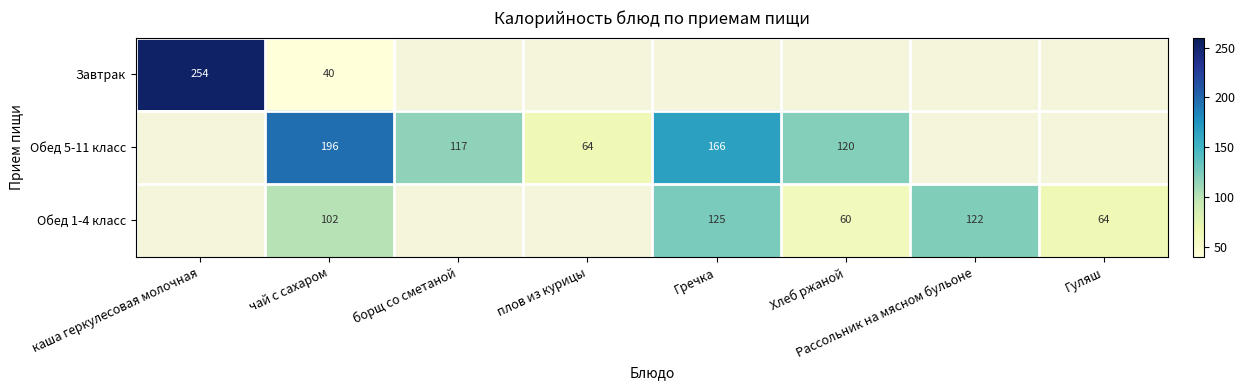

What is the greatest value displayed?

253.9